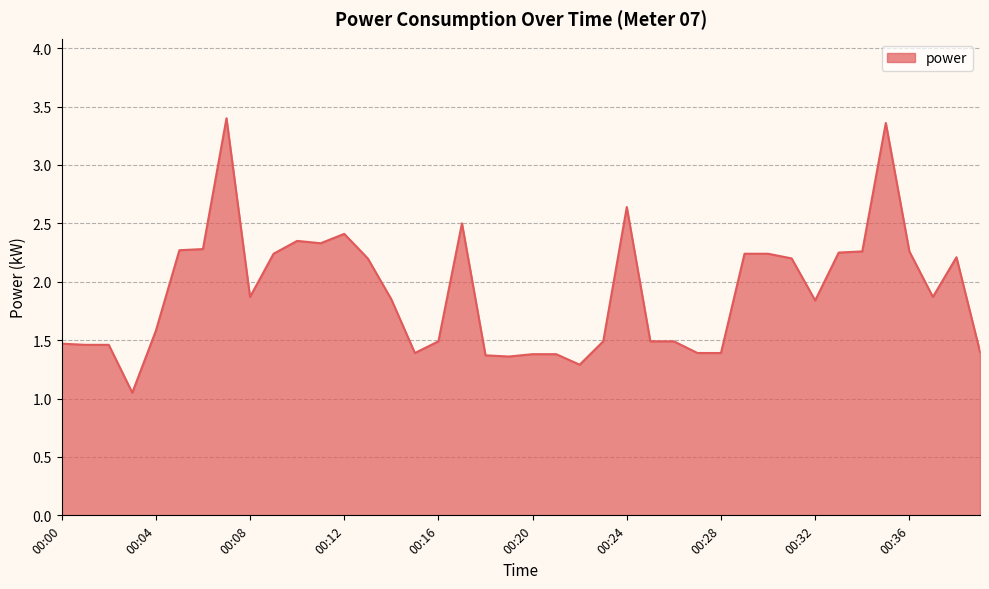

What is the maximum value shown in the chart?

3.4